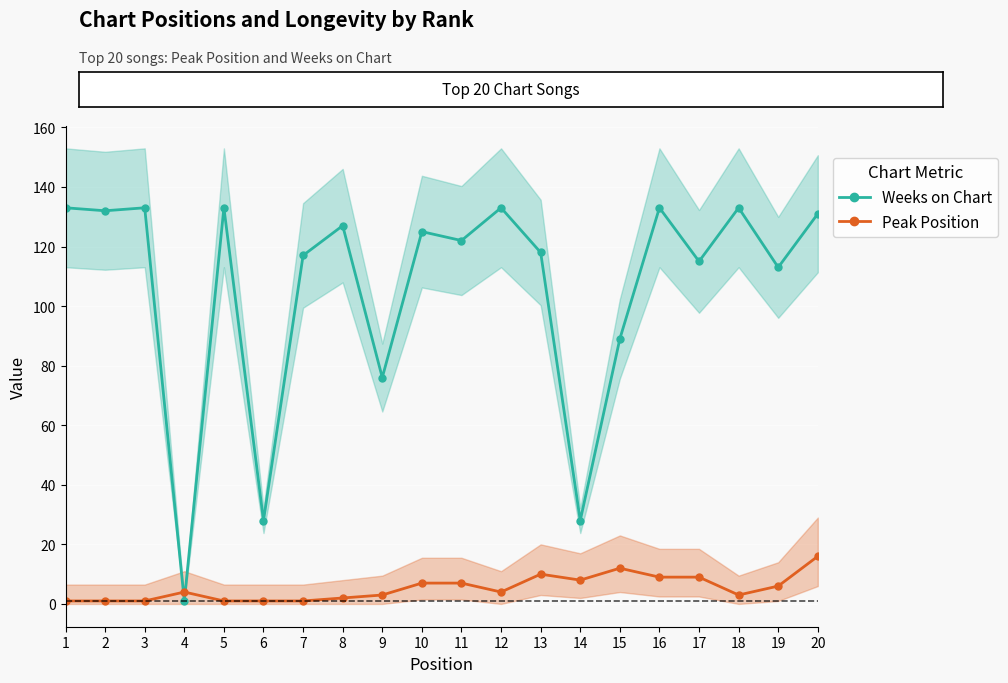

Rank the series by their maximum value, from highest to lowest.

Weeks on Chart, Peak Position